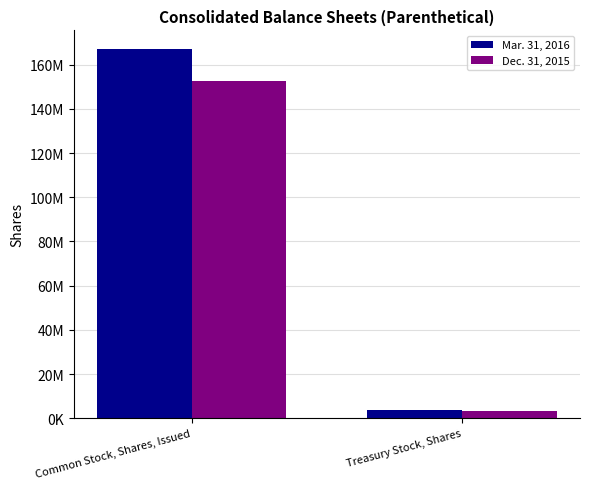

What is the total value across all series at Treasury Stock, Shares?

6981705